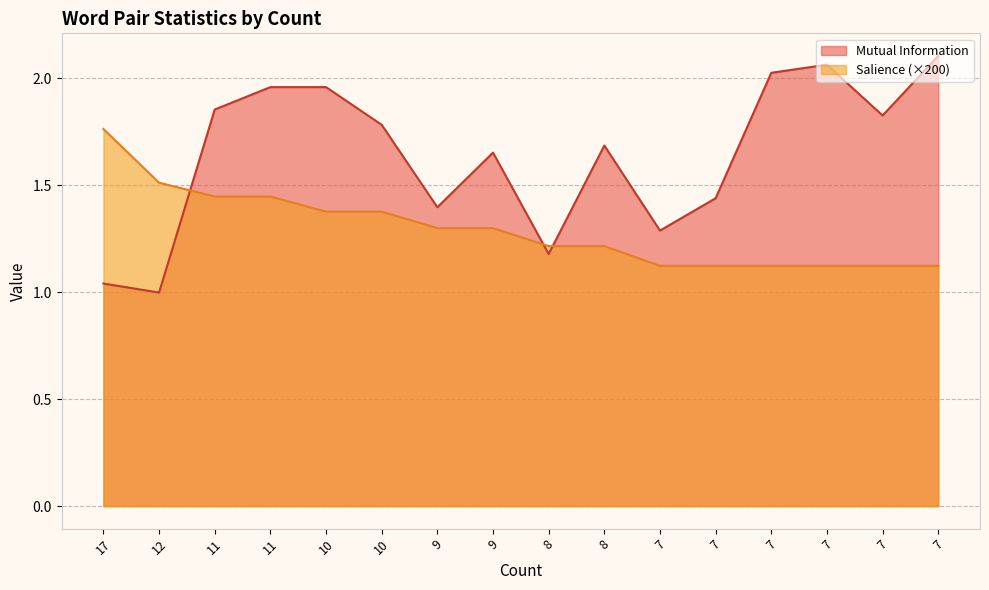

What is the total value across all series at 7?

2.4